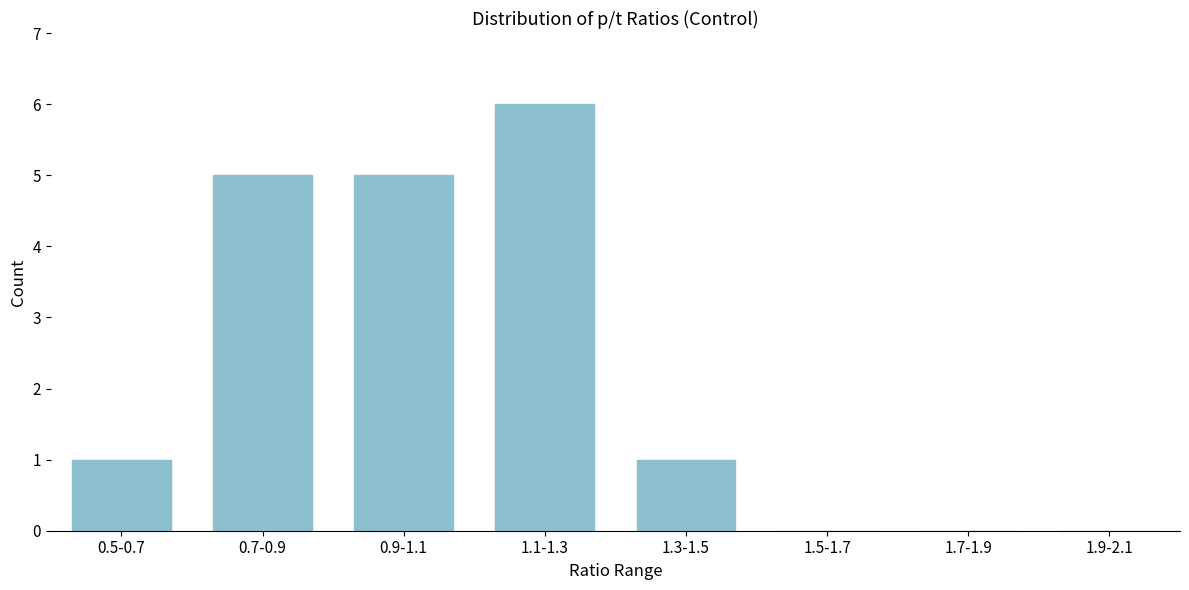

Reading left to right, transcribe all the data shown in this chart.

0.5-0.7=1	0.7-0.9=5	0.9-1.1=5	1.1-1.3=6	1.3-1.5=1	1.5-1.7=0	1.7-1.9=0	1.9-2.1=0